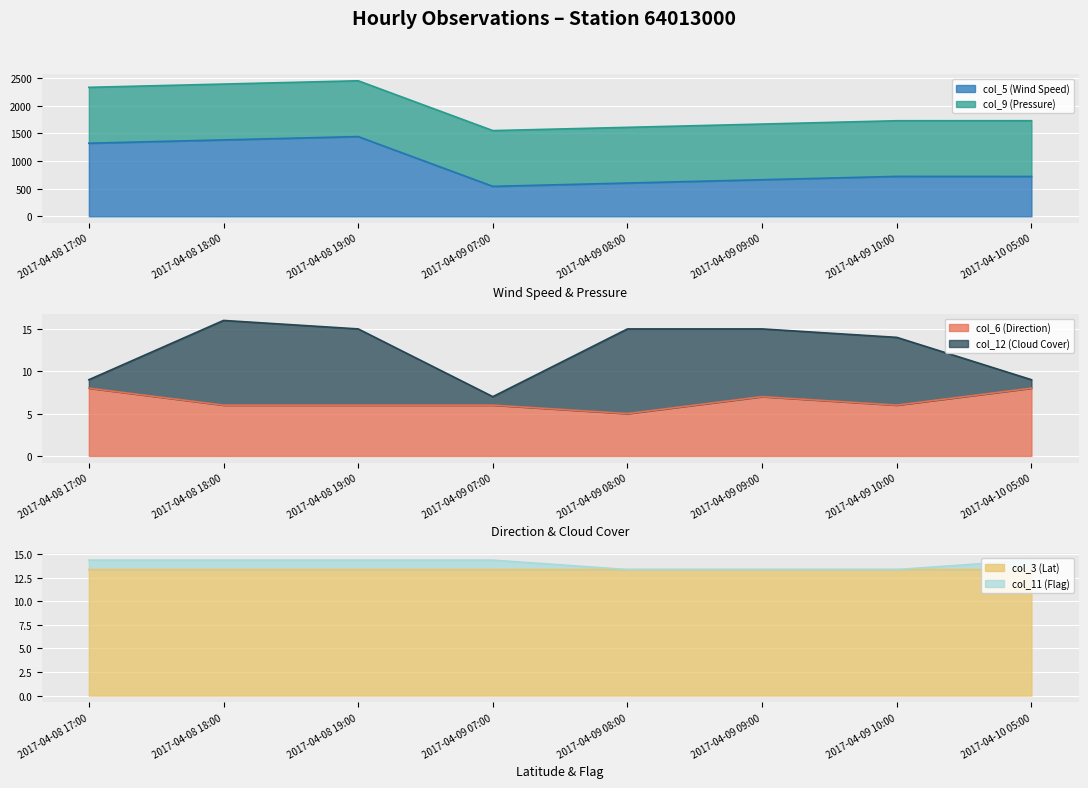

Reading right to left, extract all data points from this chart.

col_5 (Wind Speed): 720.0	721.0	661.0	601.0	541.0	1441.0	1381.0	1321.0
col_6 (Direction): 8.0	6.0	7.0	5.0	6.0	6.0	6.0	8.0
col_3 (Lat): 13.4	13.4	13.4	13.4	13.4	13.4	13.4	13.4
col_11 (Flag): 14.4	13.4	13.4	13.4	14.4	14.4	14.4	14.4